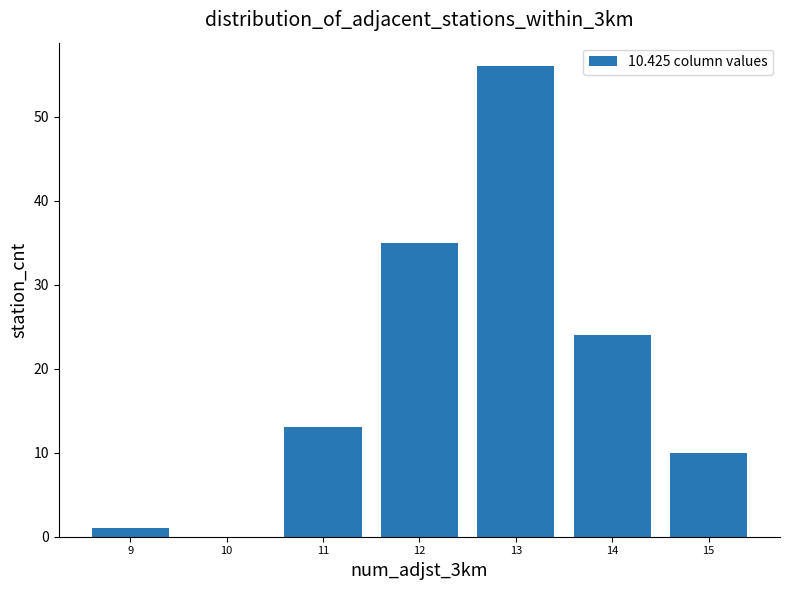

Reading right to left, extract all data points from this chart.

15=10	14=24	13=56	12=35	11=13	10=0	9=1